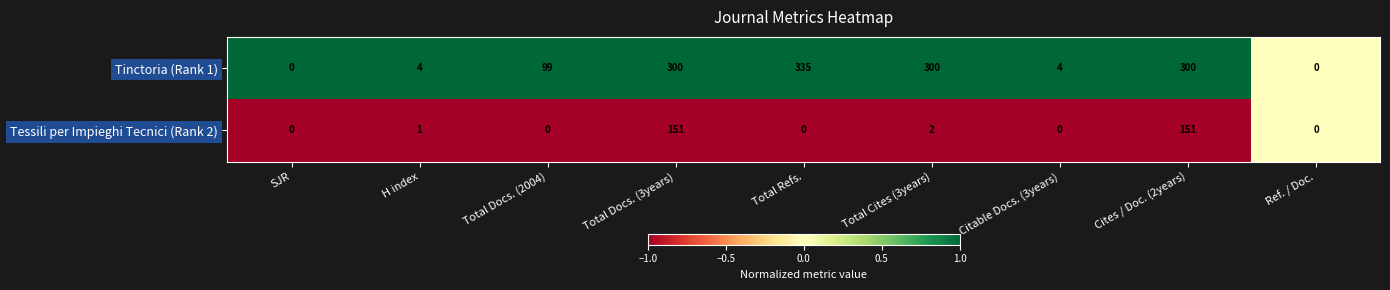

What is the total value across all series at Citable Docs. (3years)?

4